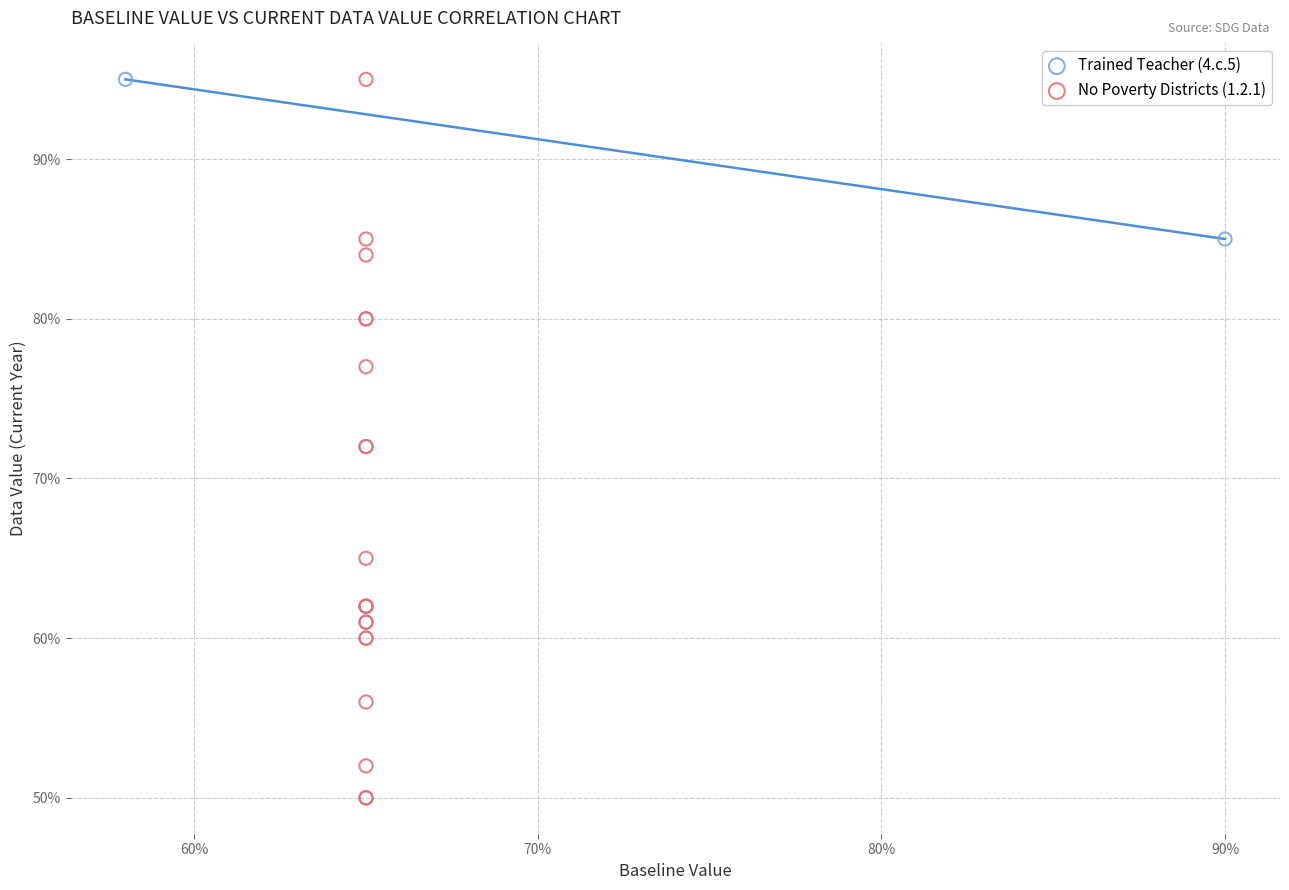

What are all the series names shown in the legend?

Trained Teacher (4.c.5), No Poverty Districts (1.2.1)